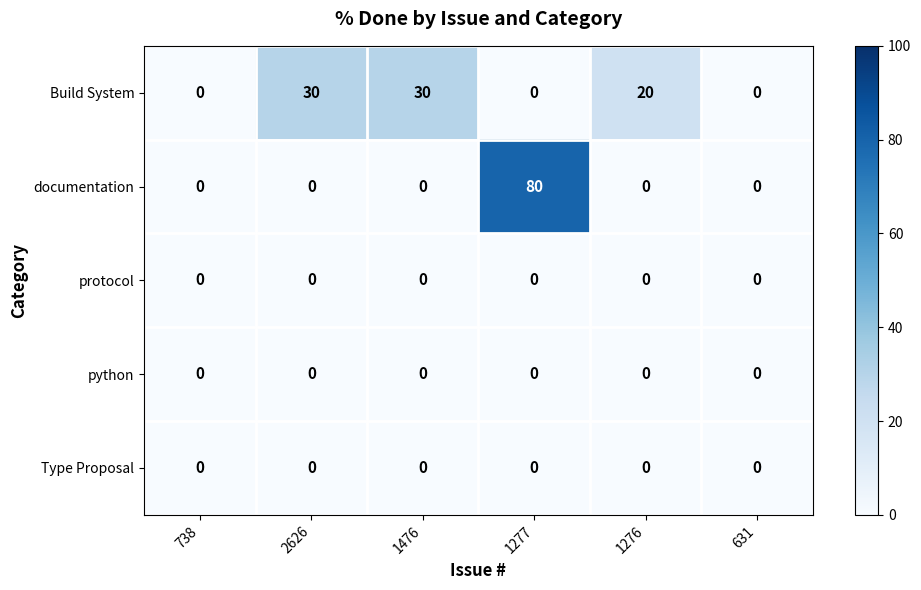

What is the greatest value displayed?

80